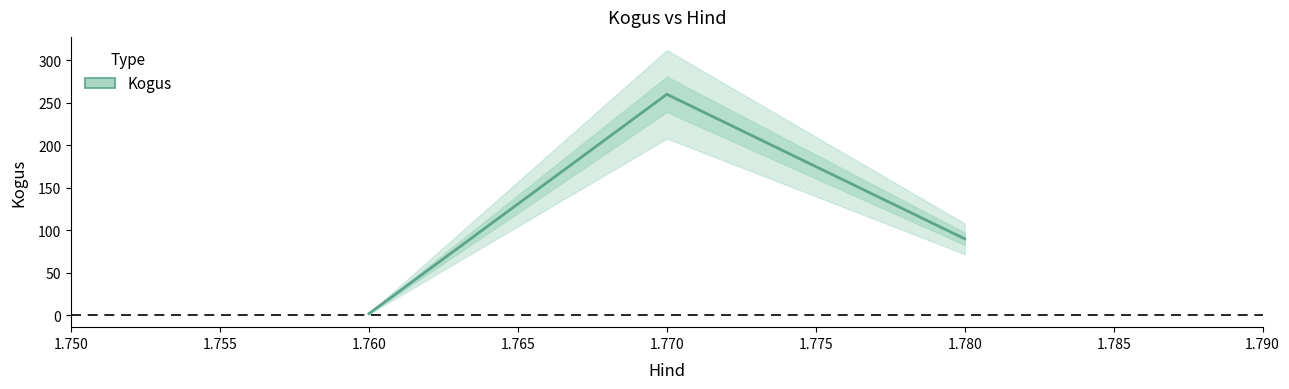

What is the value of the 2nd point from the left?

260